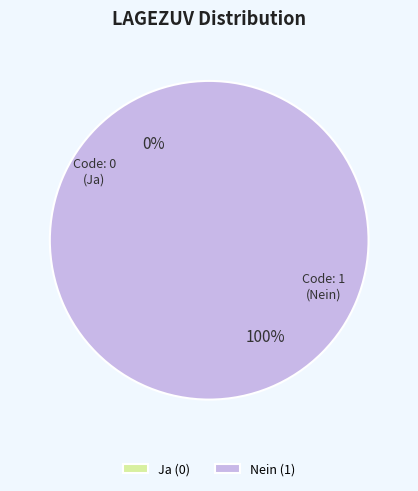

To the nearest percent, what is the difference between the Ja (0) and Nein (1) slice percentages?

100%